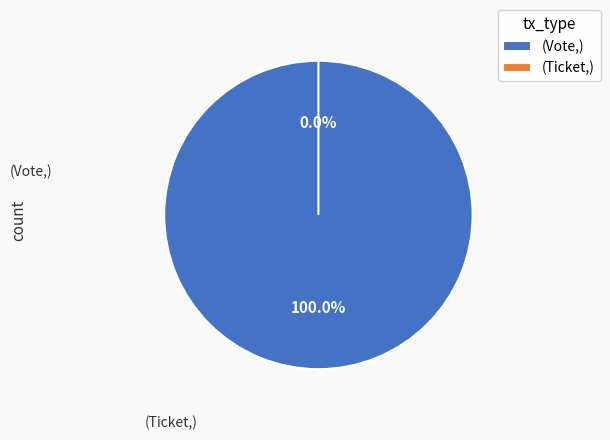

Does Ticket (io_index=0) account for over 50% of the chart?

No